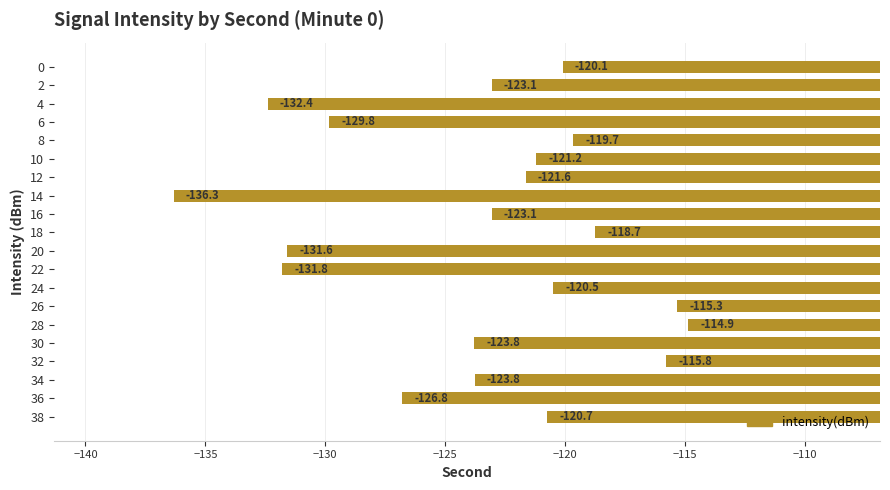

Where is the data nearest to the value -125?

30